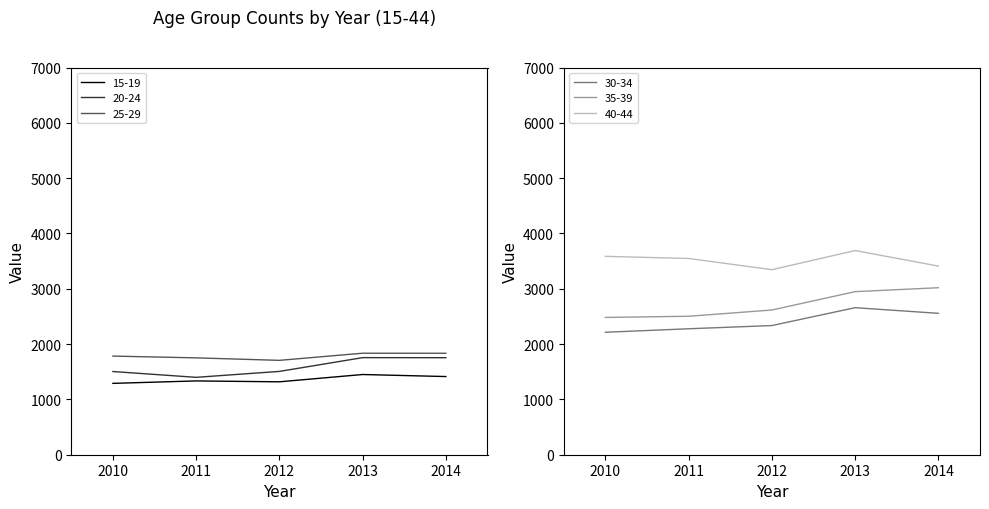

True or false: 20-24 has more than 1 points higher than both neighbors.

False